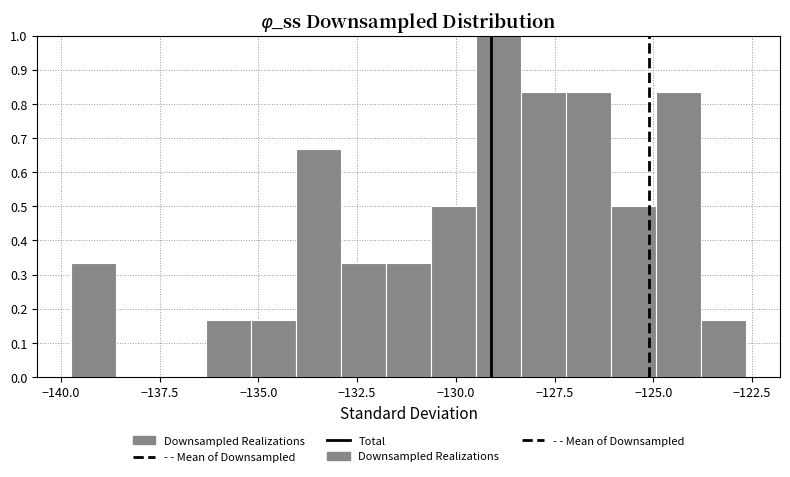

Around what value on the x-axis is the tallest bar? Give the approximate position of its centre, as read against the axis.

-129.0